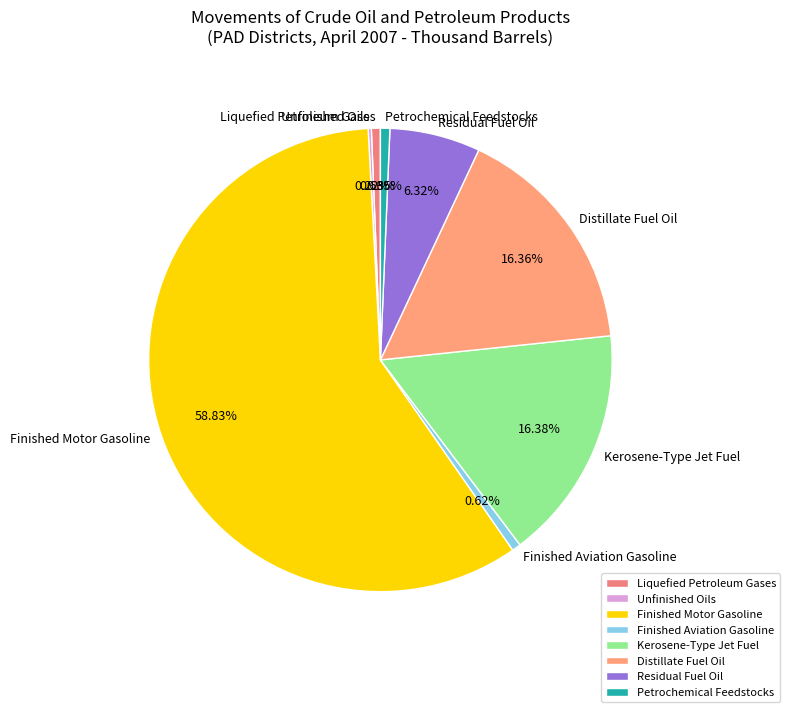

Which slice represents more than half of the pie?

Finished Motor Gasoline